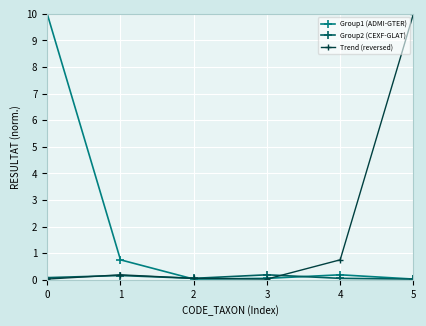

What is the maximum value shown in the chart?

10.0